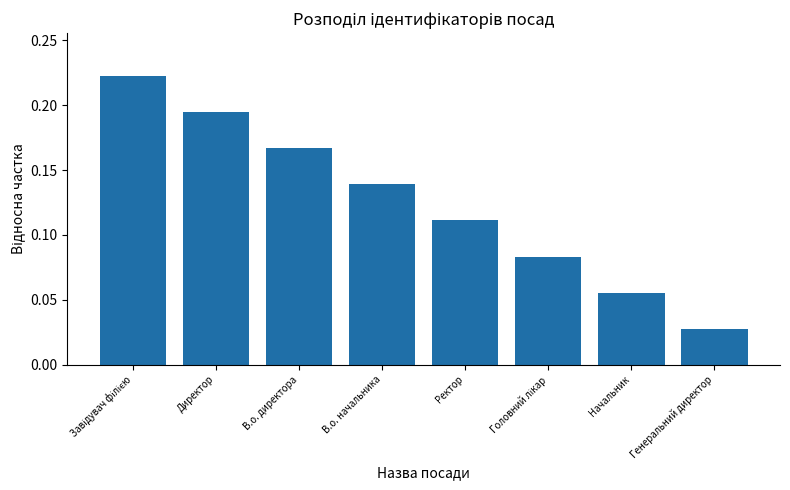

What position from the right is В.о. начальника?

5